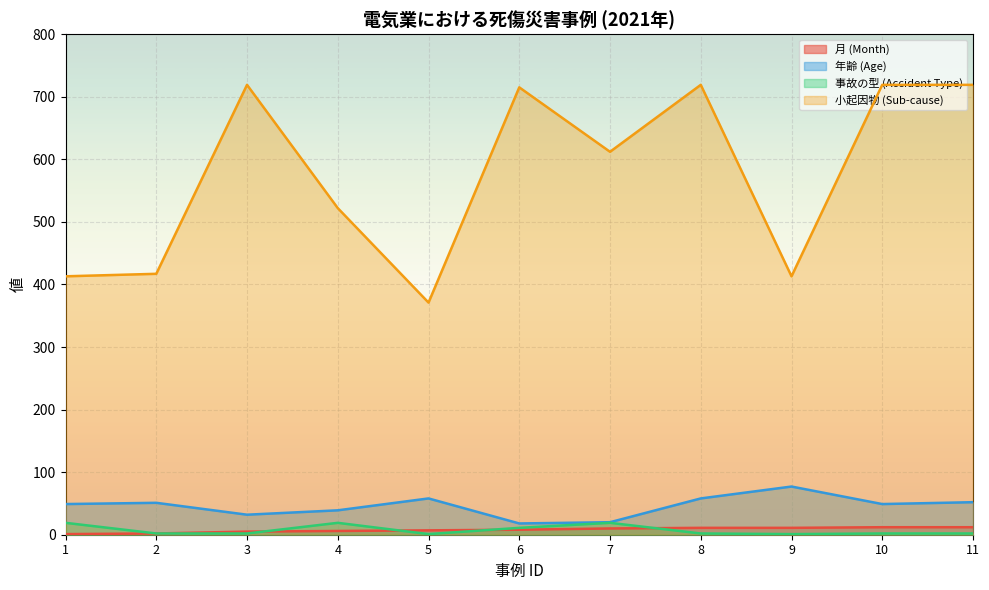

True or false: 事故の型 (Accident Type) has a value of 1 at 5.

True